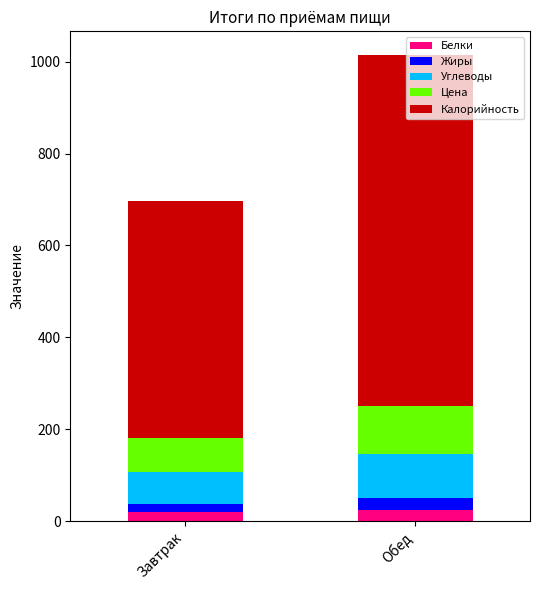

What is the highest value of the Белки series?

23.7